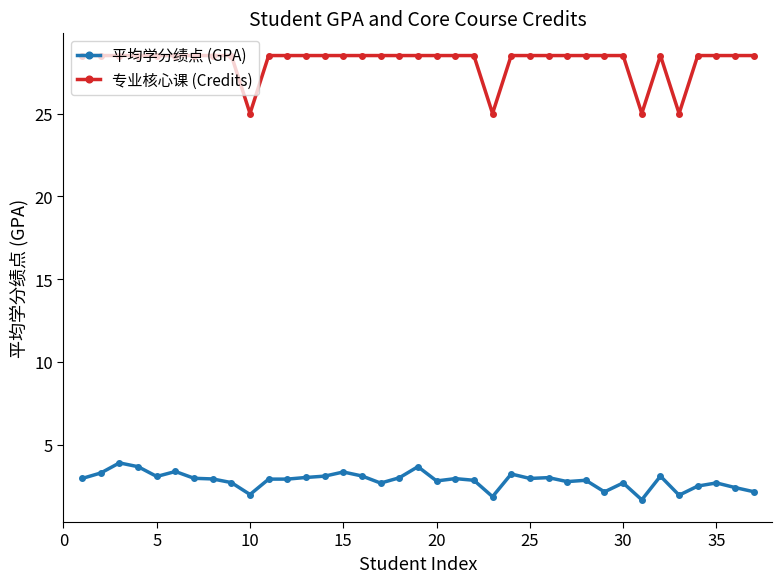

What is the maximum value for 平均学分绩点 (GPA)?

3.9